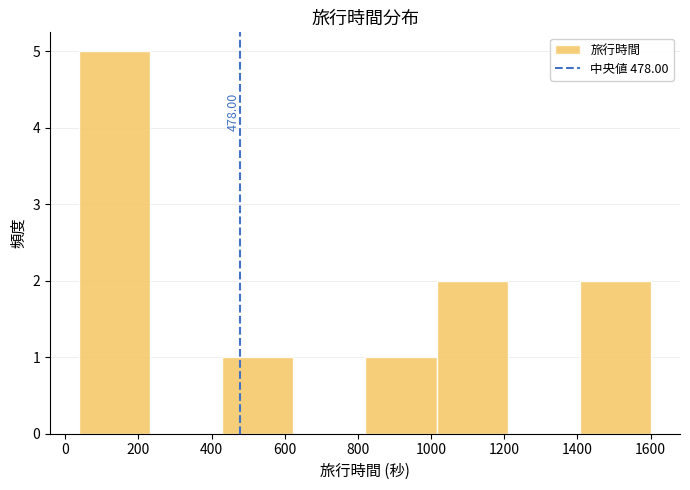

Which range on the x-axis has the tallest bar?

40 to 240